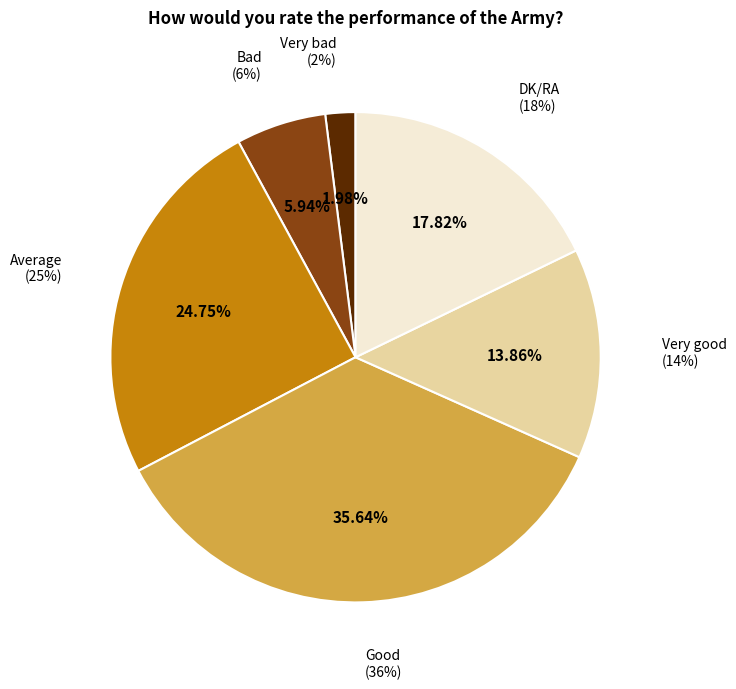

What percentage is the Good slice, to the nearest percent?

36%